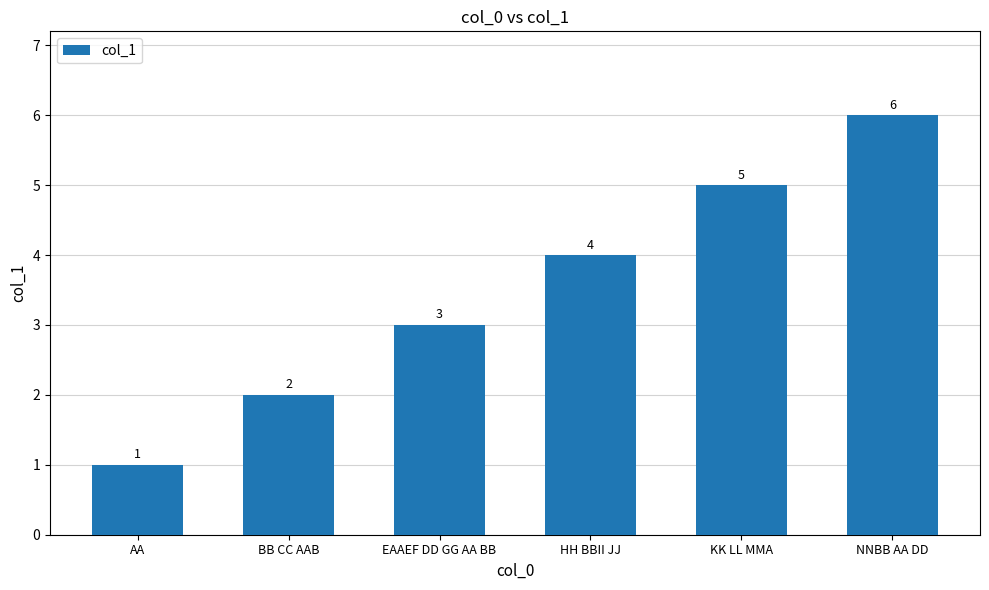

Rank the categories by value from highest to lowest.

NNBB AA DD, KK LL MMA, HH BBII JJ, EAAEF DD GG AA BB, BB CC AAB, AA